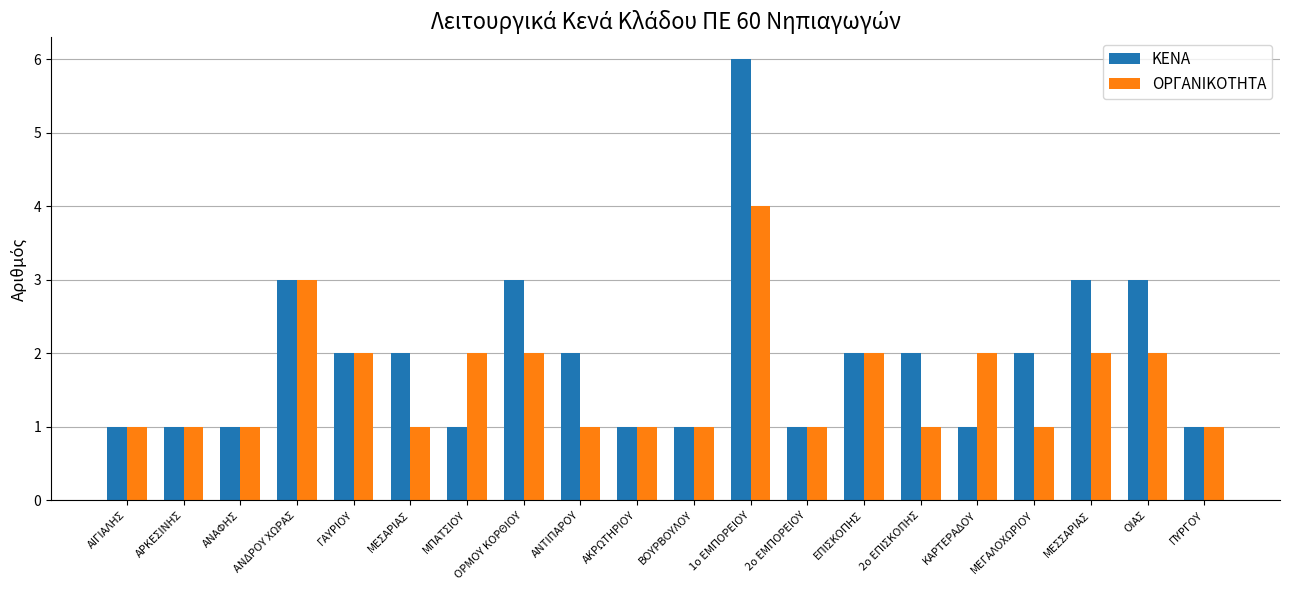

Rank the series by their maximum value, from lowest to highest.

ΟΡΓΑΝΙΚΟΤΗΤΑ, ΚΕΝΑ